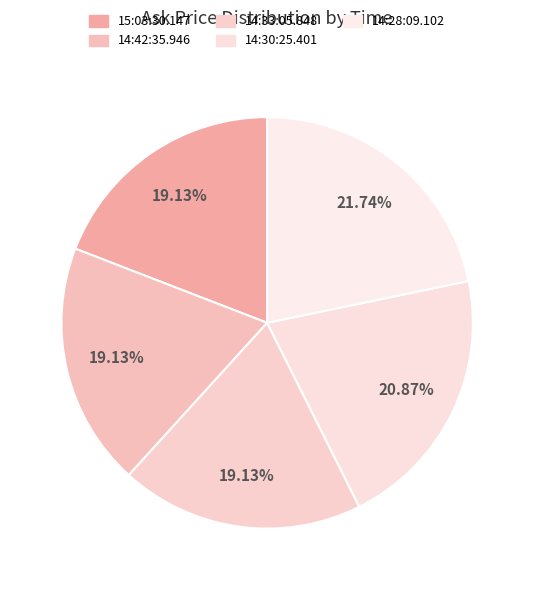

Is it true that 14:42:35.946 is 19% of the pie?

True